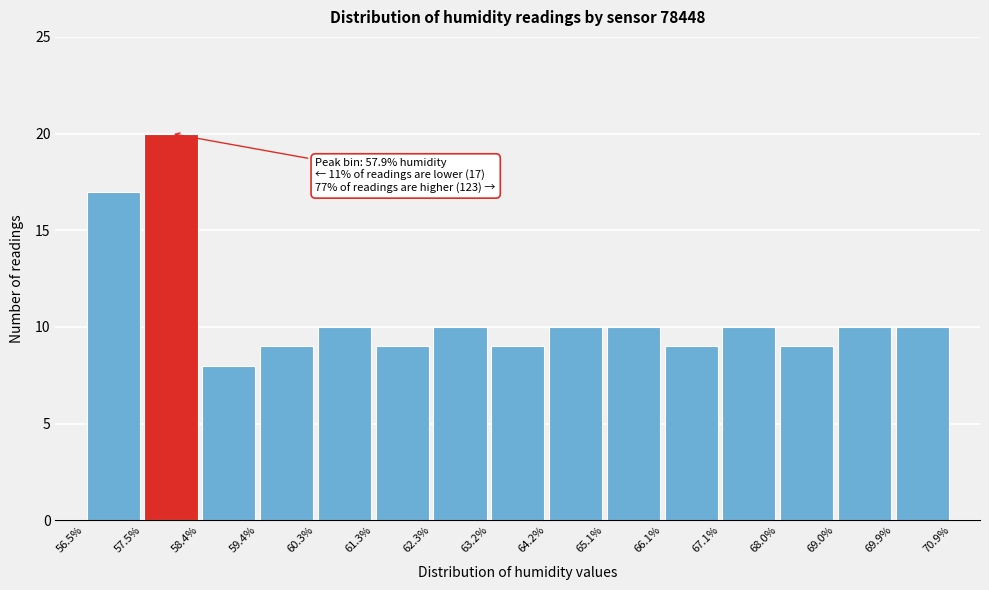

Which range on the x-axis has the tallest bar?

57.5% to 58.4%